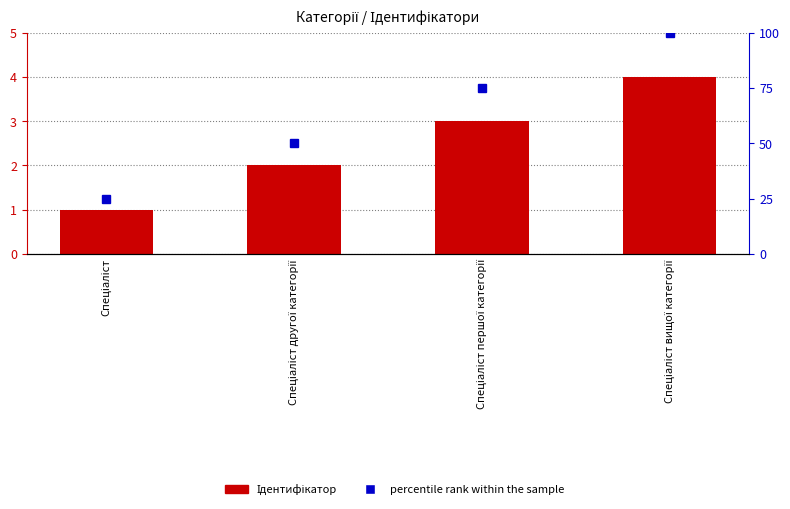

At how many categories does at least one series exceed 27?

3